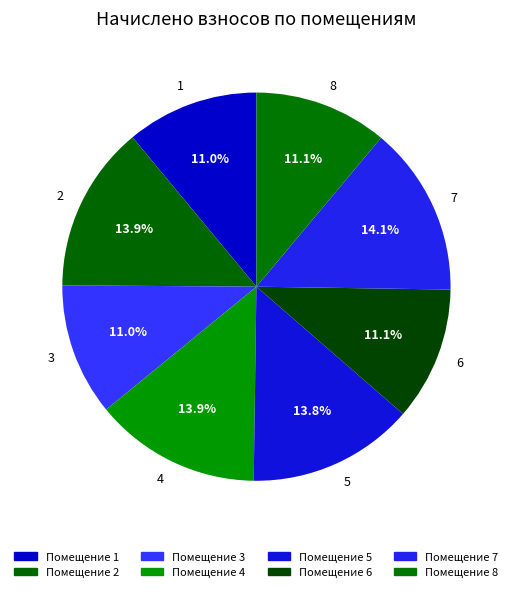

Count the number of slices in the pie.

8